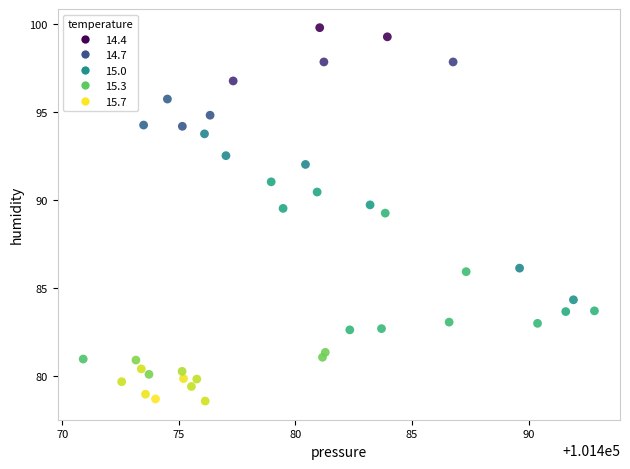

What is the range of Y values (max minus min)?

21.2